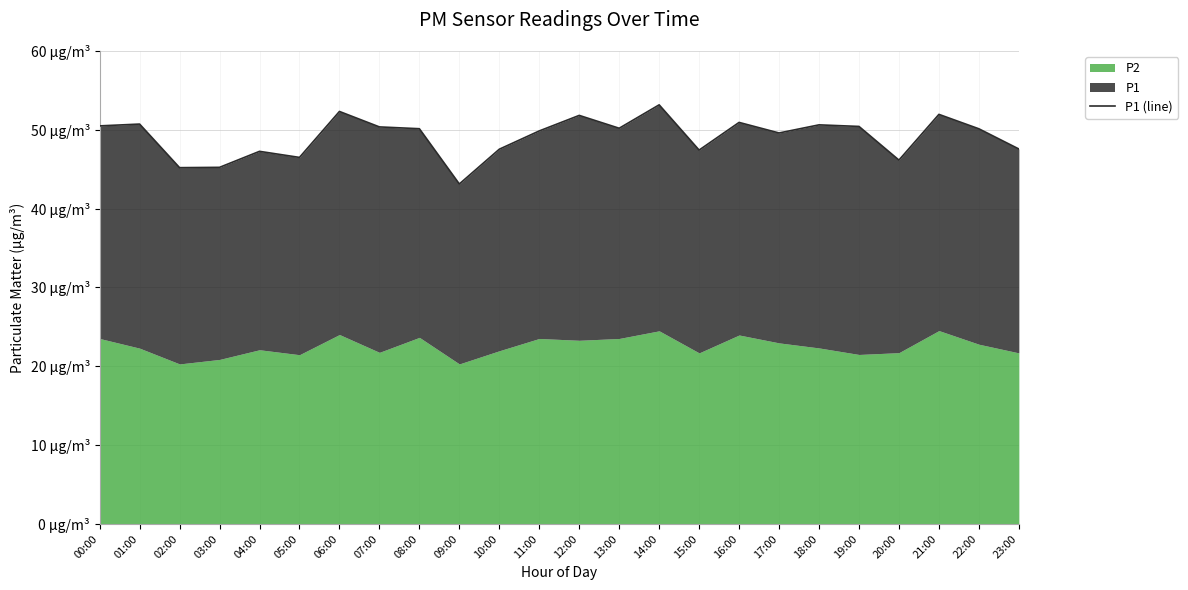

Rank the categories by value from lowest to highest.

09:00, 02:00, 03:00, 20:00, 05:00, 04:00, 15:00, 10:00, 23:00, 17:00, 11:00, 22:00, 08:00, 13:00, 07:00, 19:00, 00:00, 18:00, 01:00, 16:00, 12:00, 21:00, 06:00, 14:00